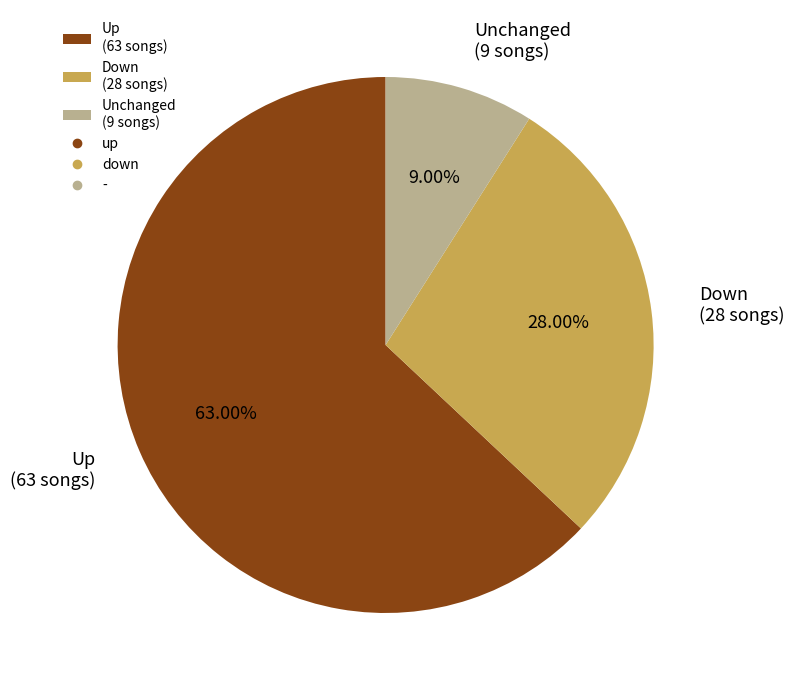

Which slice represents more than half of the pie?

Up (63 songs)